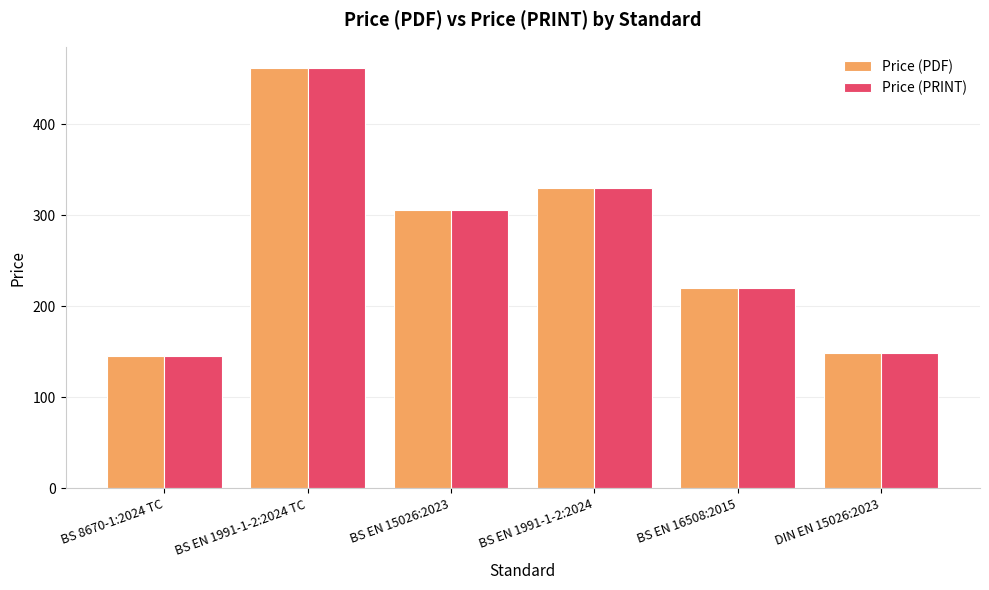

The value of Price (PDF) at BS 8670-1:2024 TC is 146.0. True or false?

True